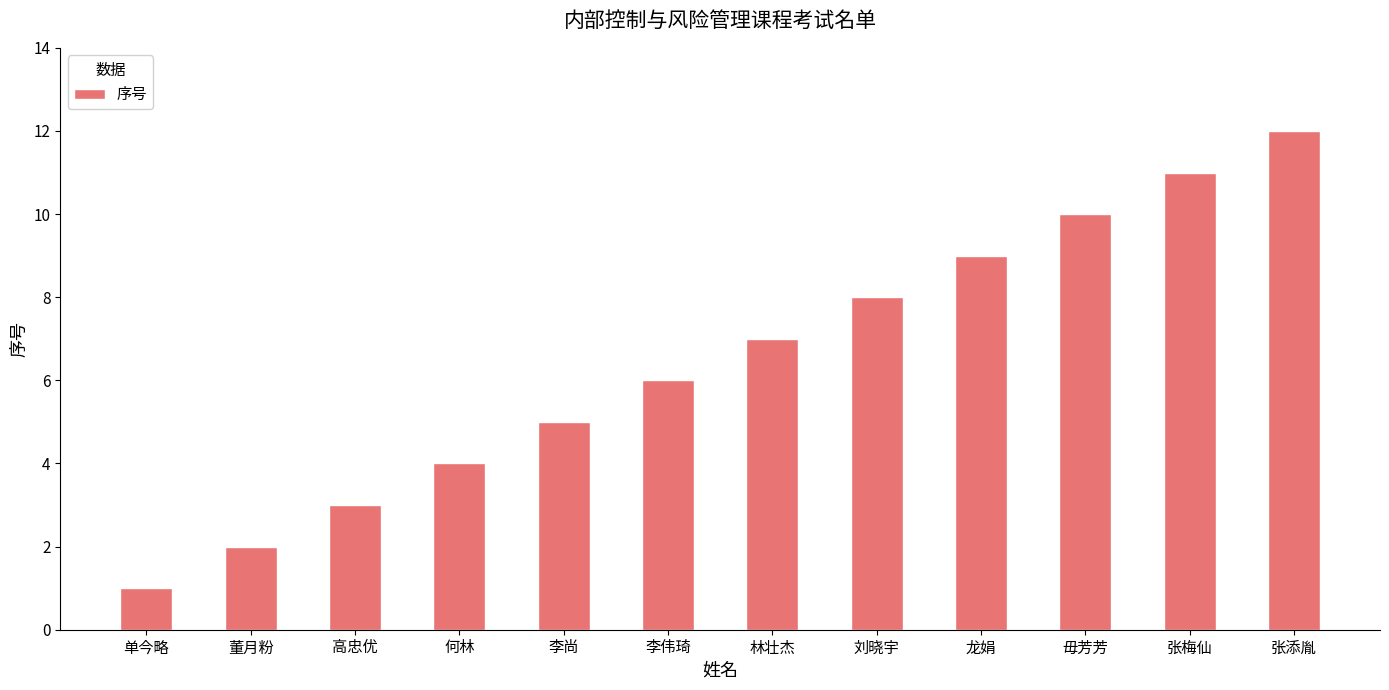

The value at 张添胤 is 12. True or false?

True